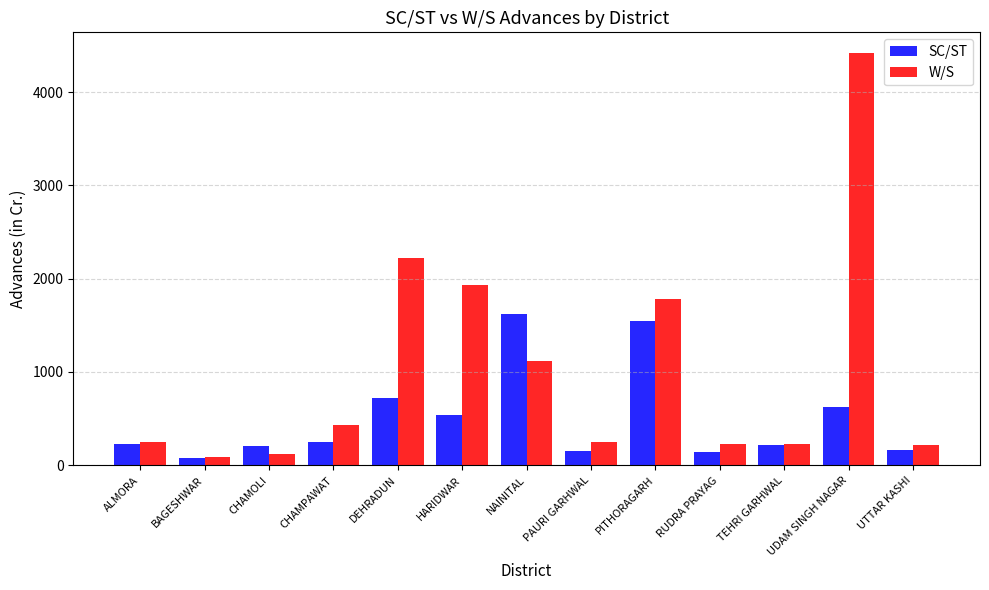

Rank the series by their average value, from highest to lowest.

W/S, SC/ST